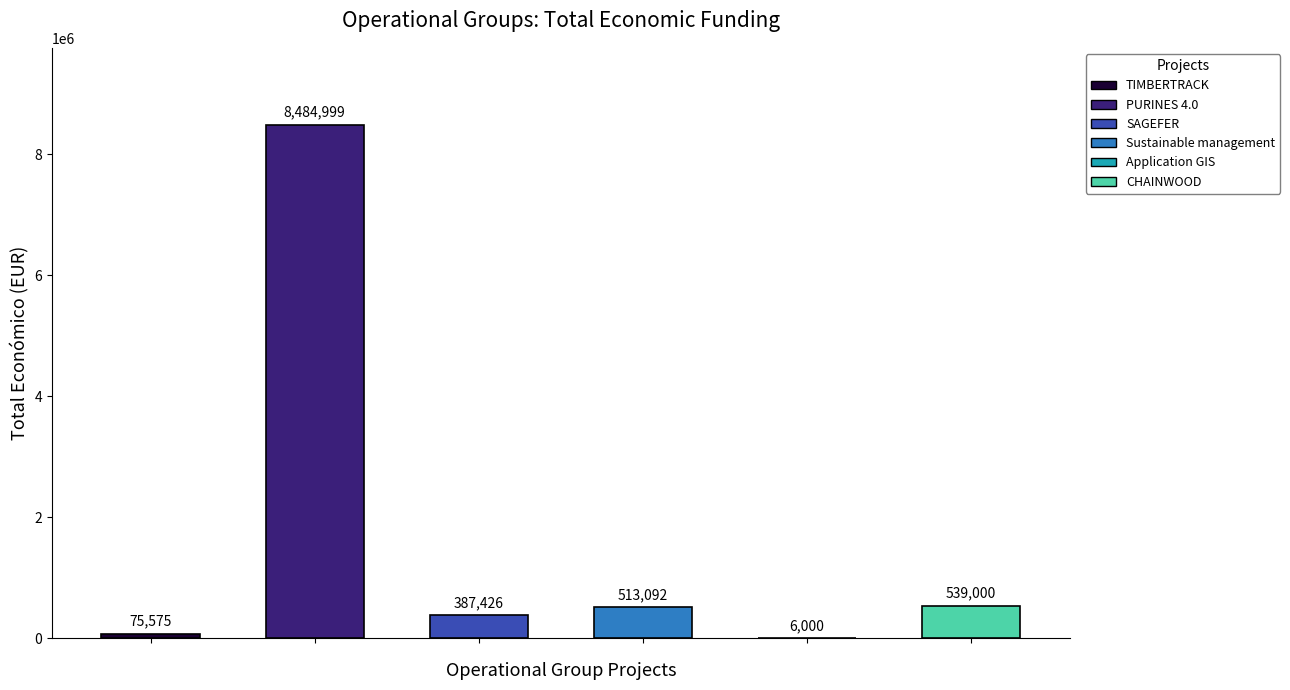

The chart shows a value of 4128 at Application GIS. True or false?

False